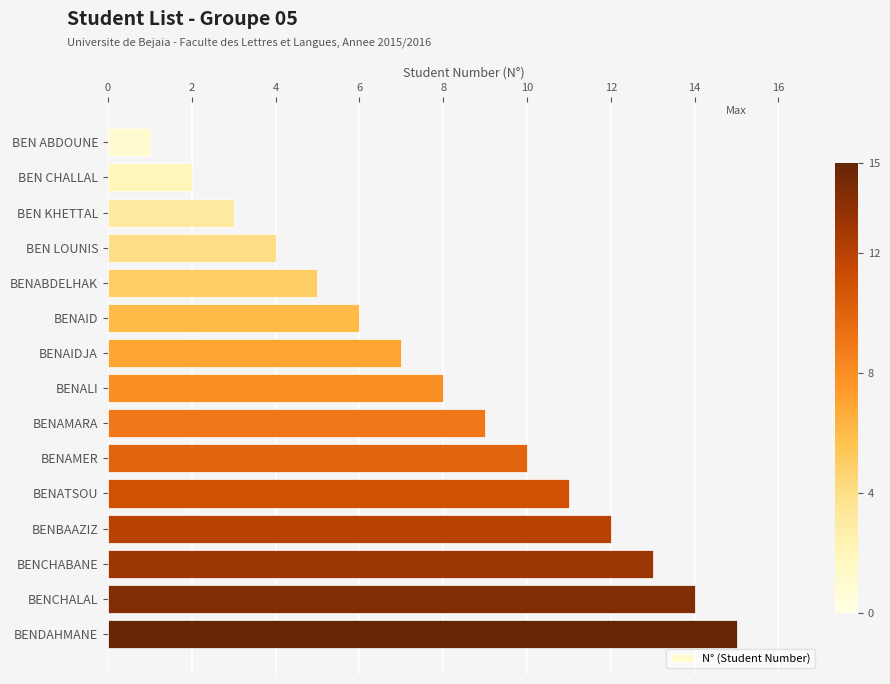

The chart shows a value of 13 at BENCHABANE. True or false?

True